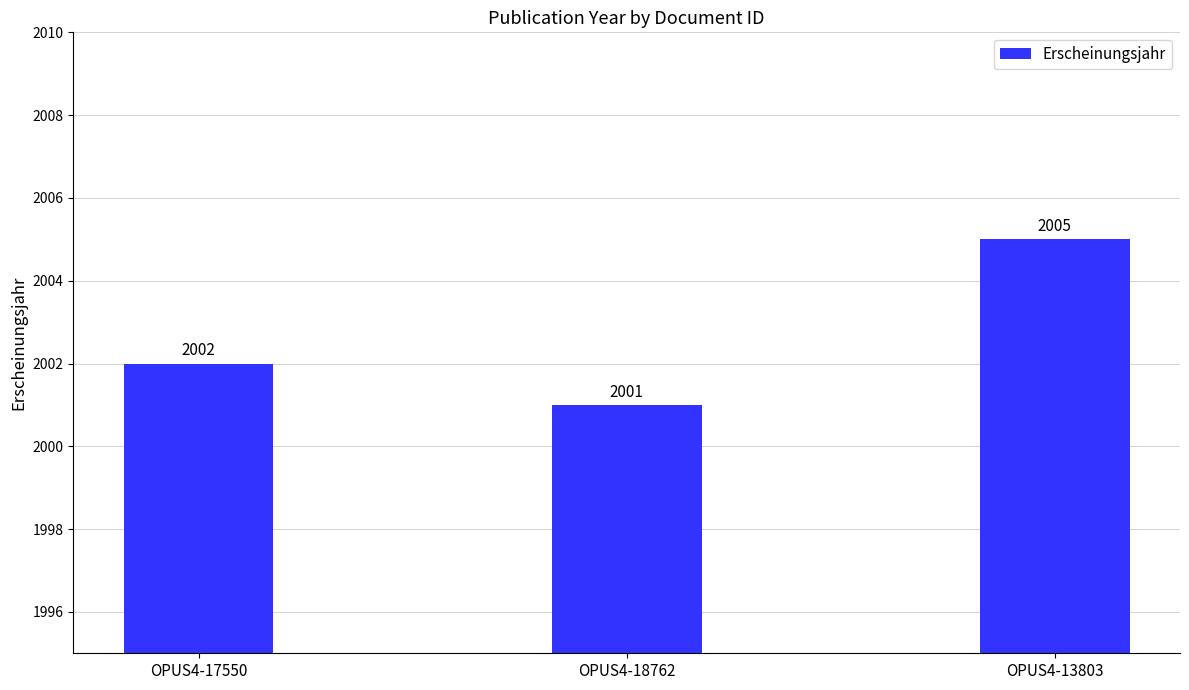

How many values are between 2001 and 2005?

3